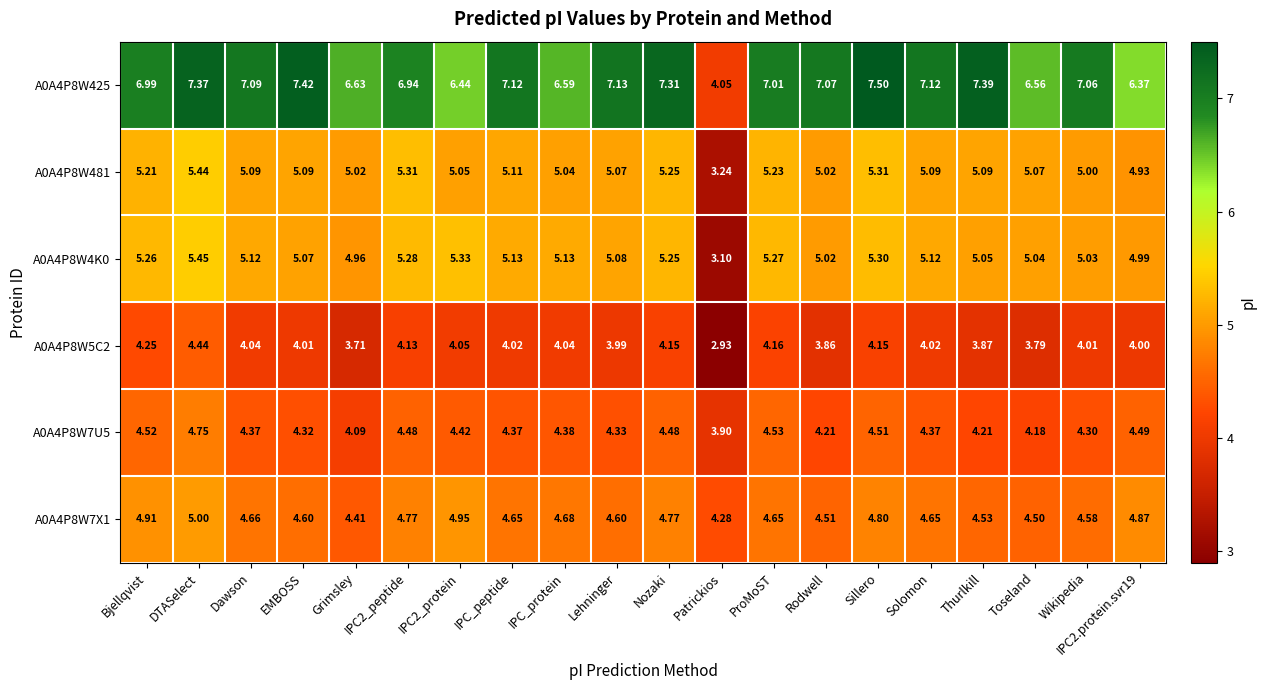

At which category does the chart reach its minimum across all series?

Patrickios